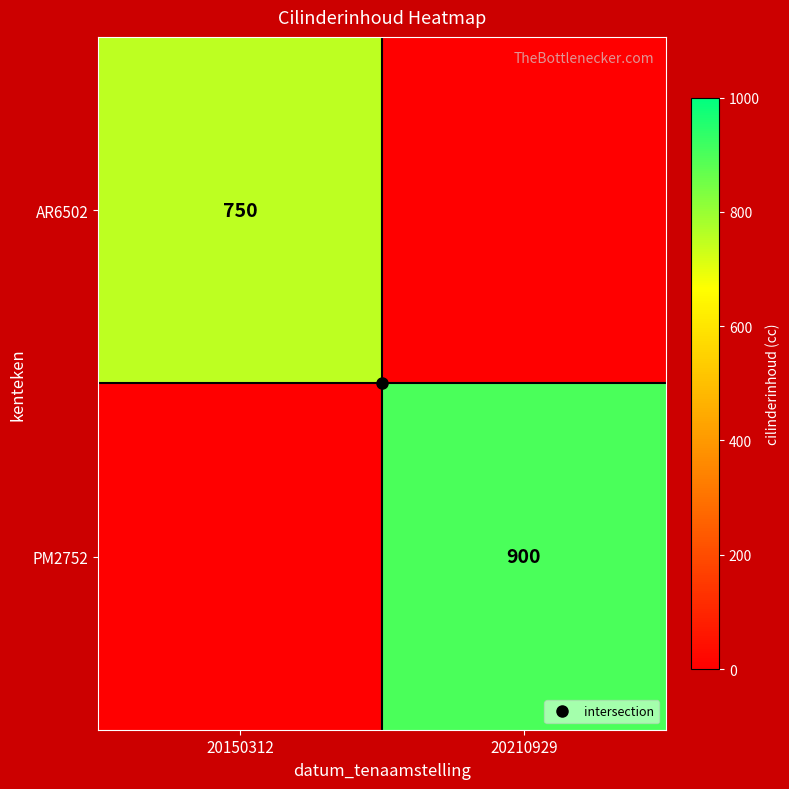

How many categories are shown in the chart?

2